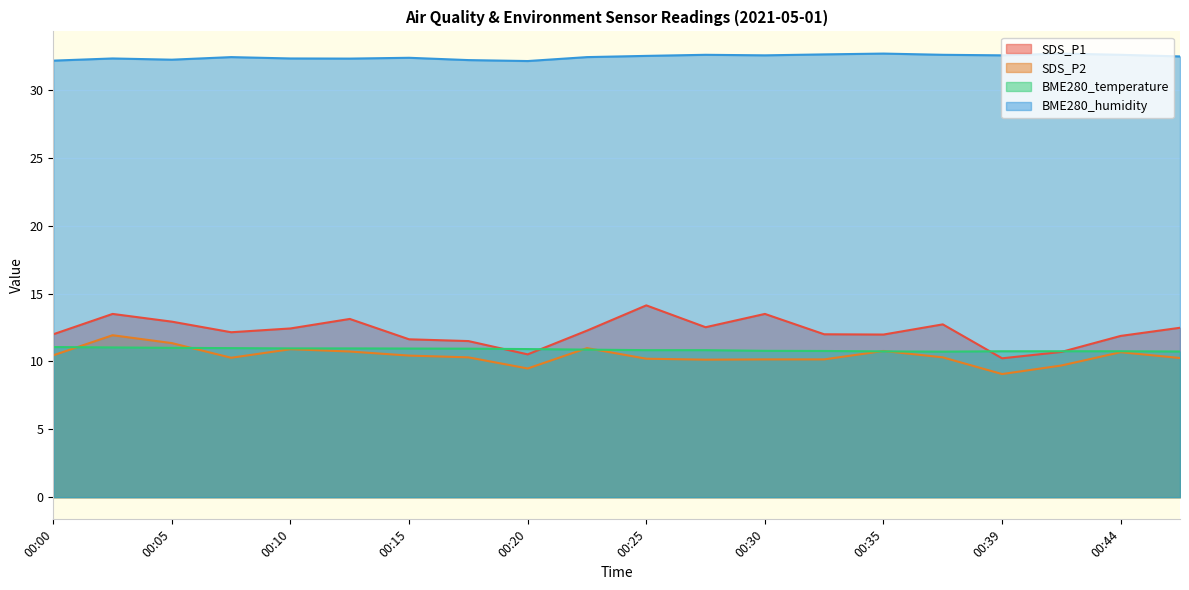

Reading right to left, what are all the values shown in this chart?

SDS_P1: 00:47=12.5	00:44=11.9	00:42=10.7	00:39=10.2	00:37=12.7	00:35=12.0	00:32=12.0	00:30=13.5	00:27=12.5	00:25=14.1	00:22=12.3	00:20=10.5	00:17=11.5	00:15=11.6	00:12=13.1	00:10=12.4	00:07=12.2	00:05=12.9	00:02=13.5	00:00=12.0
SDS_P2: 00:47=10.2	00:44=10.7	00:42=9.7	00:39=9.1	00:37=10.3	00:35=10.8	00:32=10.2	00:30=10.2	00:27=10.1	00:25=10.2	00:22=11.0	00:20=9.5	00:17=10.3	00:15=10.4	00:12=10.7	00:10=10.9	00:07=10.3	00:05=11.3	00:02=11.9	00:00=10.4
BME280_temperature: 00:47=10.7	00:44=10.8	00:42=10.8	00:39=10.8	00:37=10.7	00:35=10.7	00:32=10.8	00:30=10.8	00:27=10.8	00:25=10.8	00:22=10.9	00:20=10.9	00:17=10.9	00:15=10.9	00:12=11.0	00:10=11.0	00:07=11.0	00:05=11.0	00:02=11.0	00:00=11.1
BME280_humidity: 00:47=32.5	00:44=32.6	00:42=32.7	00:39=32.5	00:37=32.6	00:35=32.7	00:32=32.6	00:30=32.5	00:27=32.6	00:25=32.5	00:22=32.4	00:20=32.1	00:17=32.2	00:15=32.4	00:12=32.3	00:10=32.3	00:07=32.4	00:05=32.2	00:02=32.3	00:00=32.2